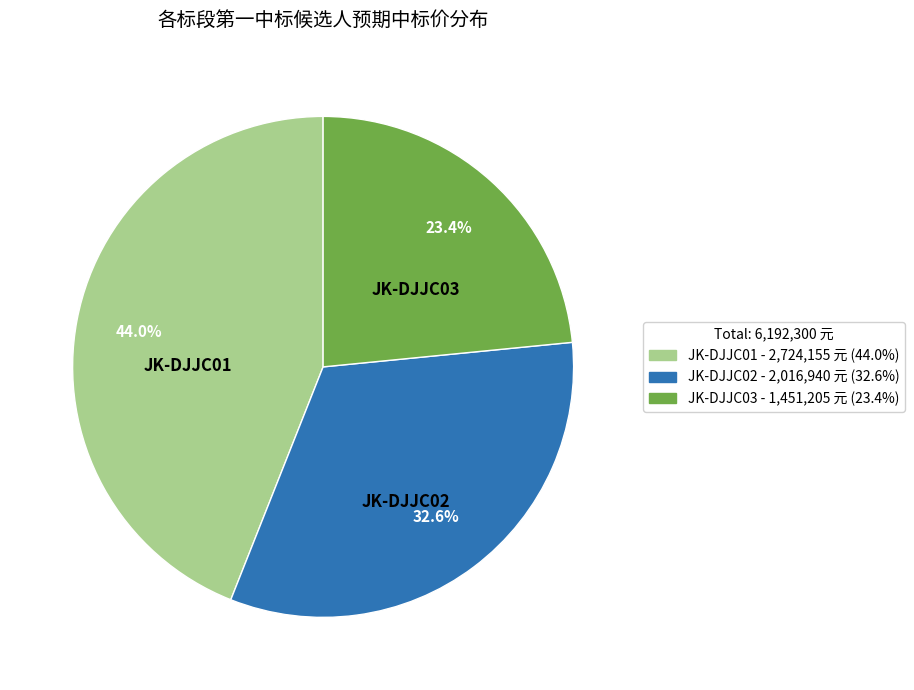

Is JK-DJJC03 the majority of the pie?

No